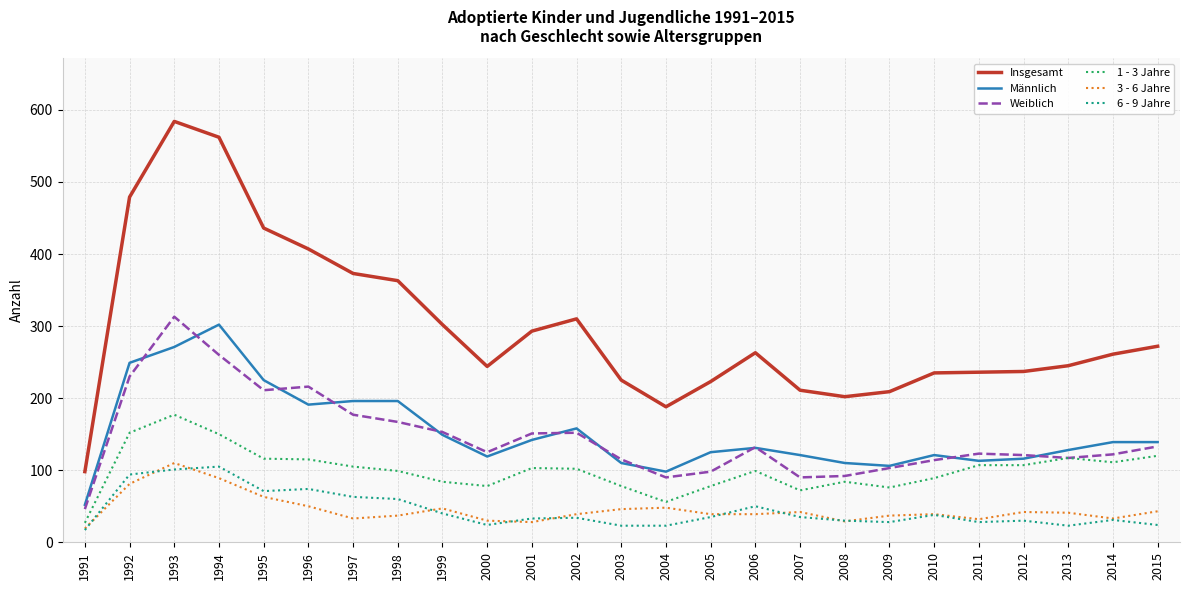

What is the difference between the highest and lowest values at 2008?

173